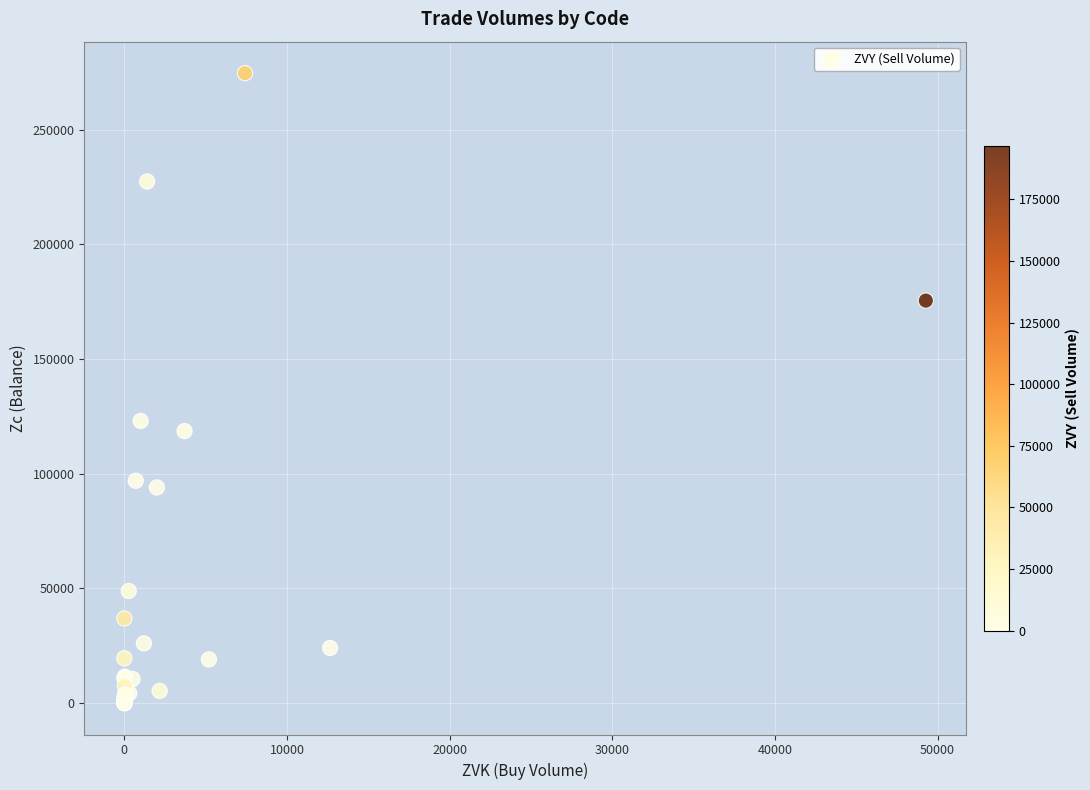

What Y value in the scatter plot is closest to 137325?

123000